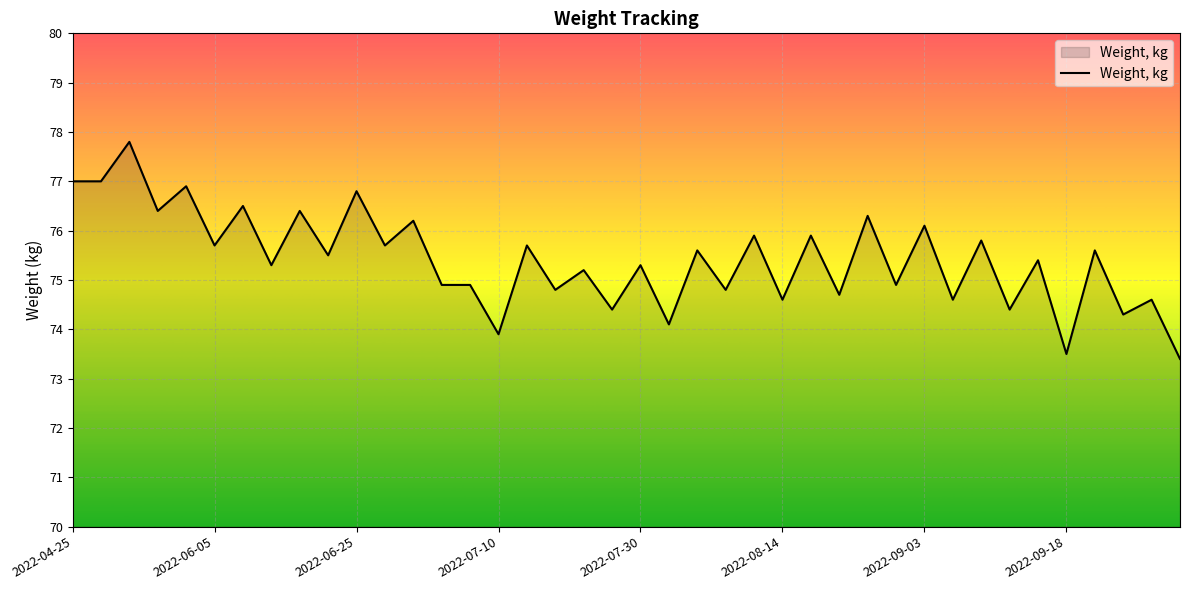

What is the difference between the maximum and minimum values?

4.4